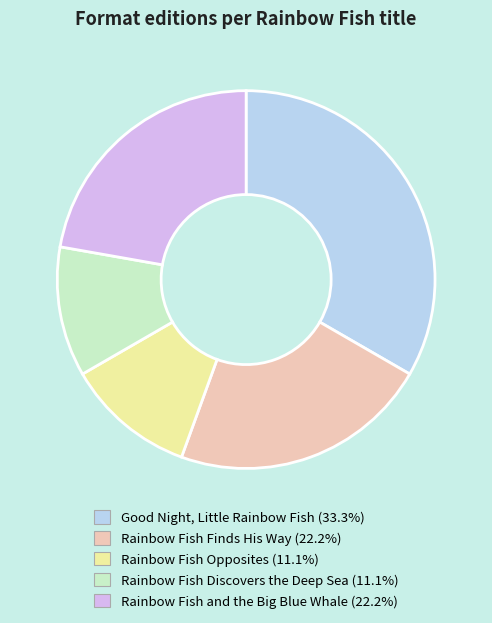

Is it true that Rainbow Fish and the Big Blue Whale is 31% of the pie?

False